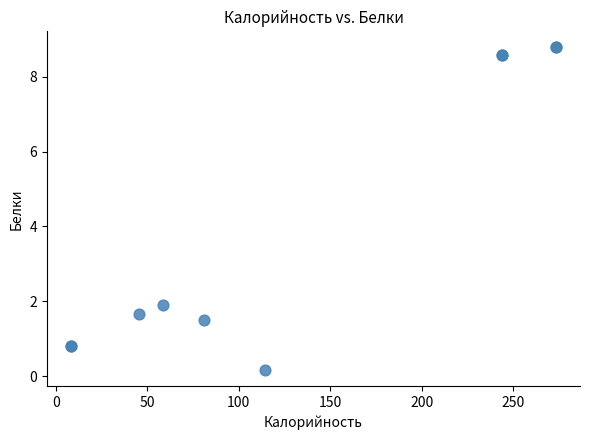

What Y value in the scatter plot is closest to 4?

1.9